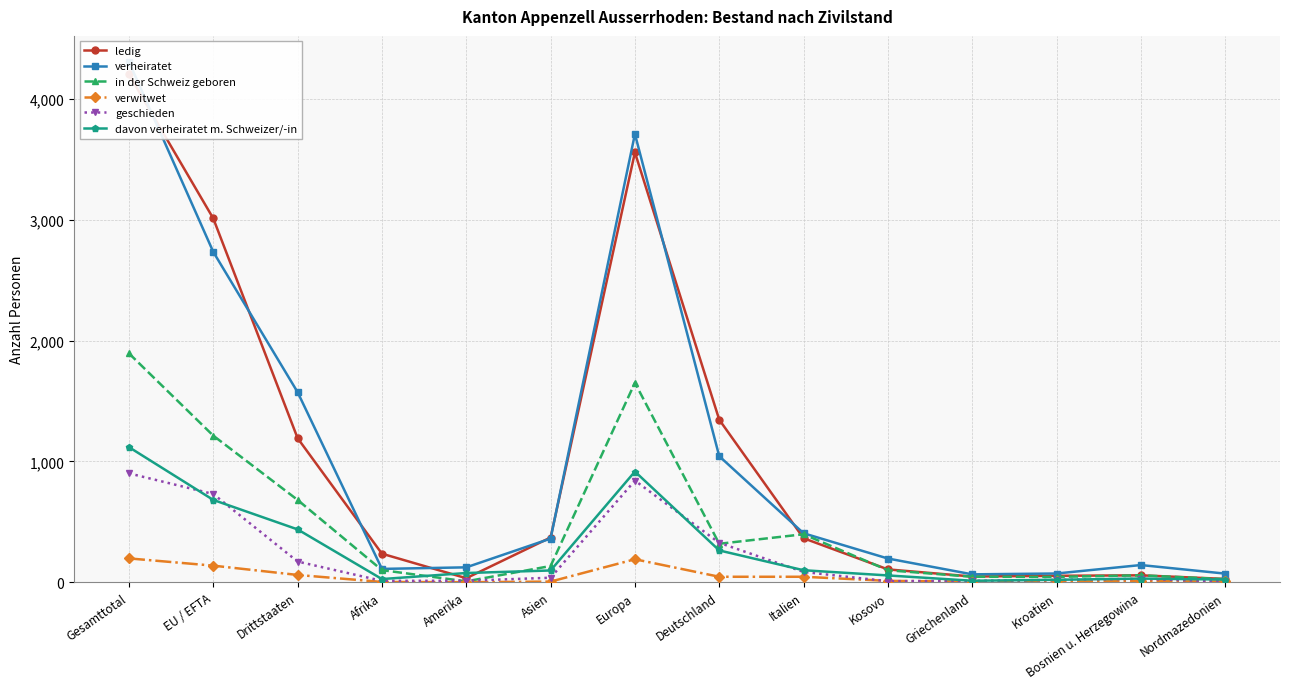

True or false: verwitwet has more than 2 points higher than both neighbors.

False